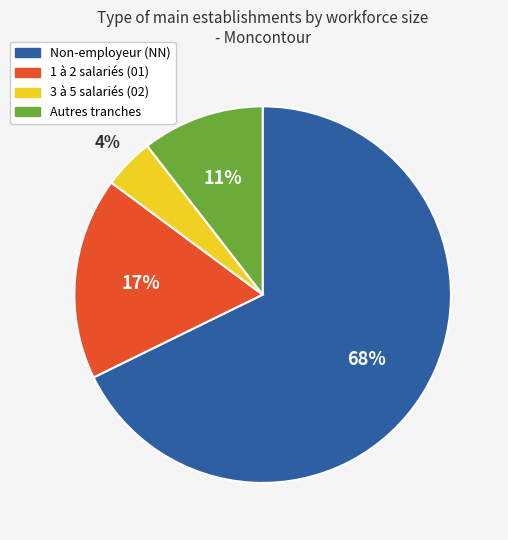

The Non-employeur (NN) slice represents 68% of the pie. True or false?

True